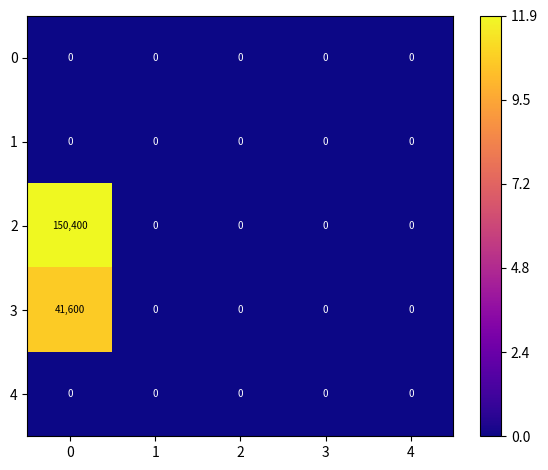

The value of 3 at 1 is 0. True or false?

True